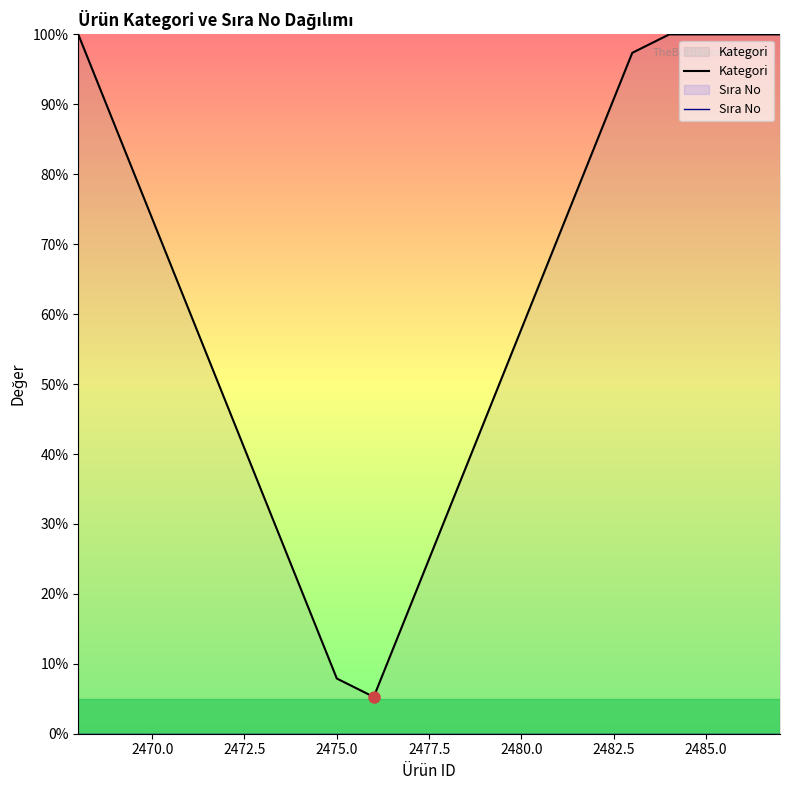

What is the greatest value displayed?

100.0